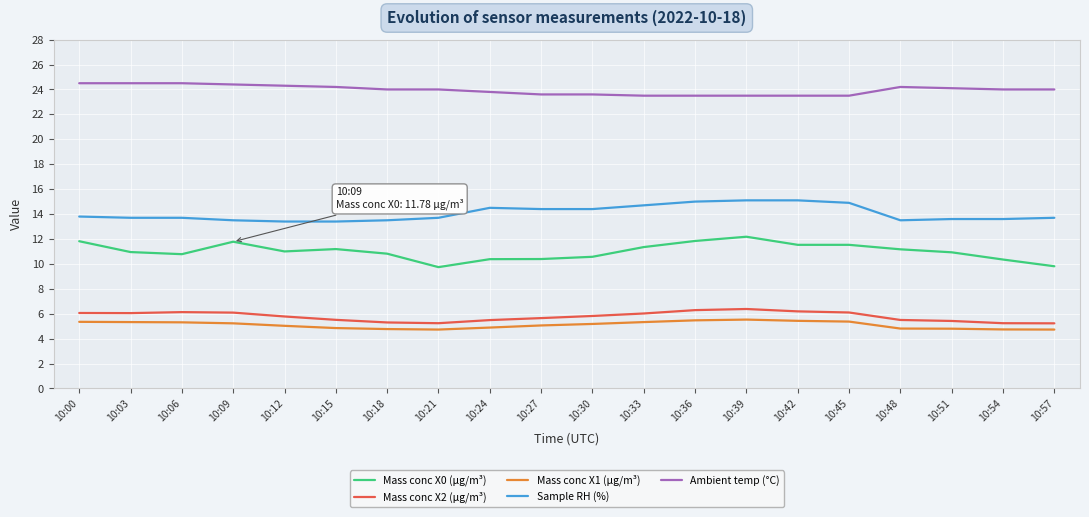

The Ambient temp (°C) series shows 43.1 at 10:03. True or false?

False